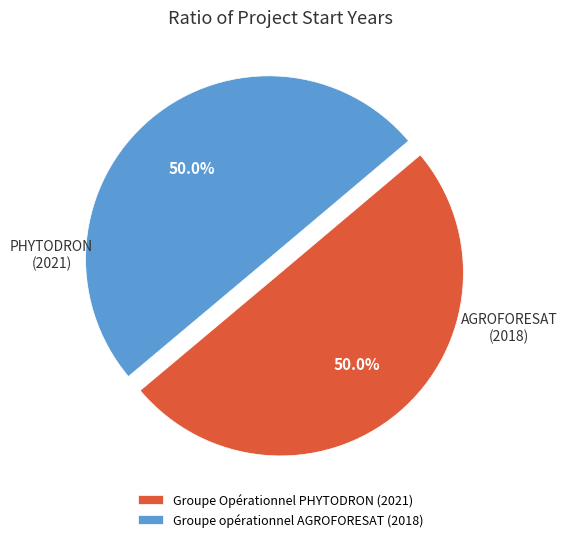

To the nearest percent, what portion does Groupe opérationnel AGROFORESAT (2018) represent?

50%